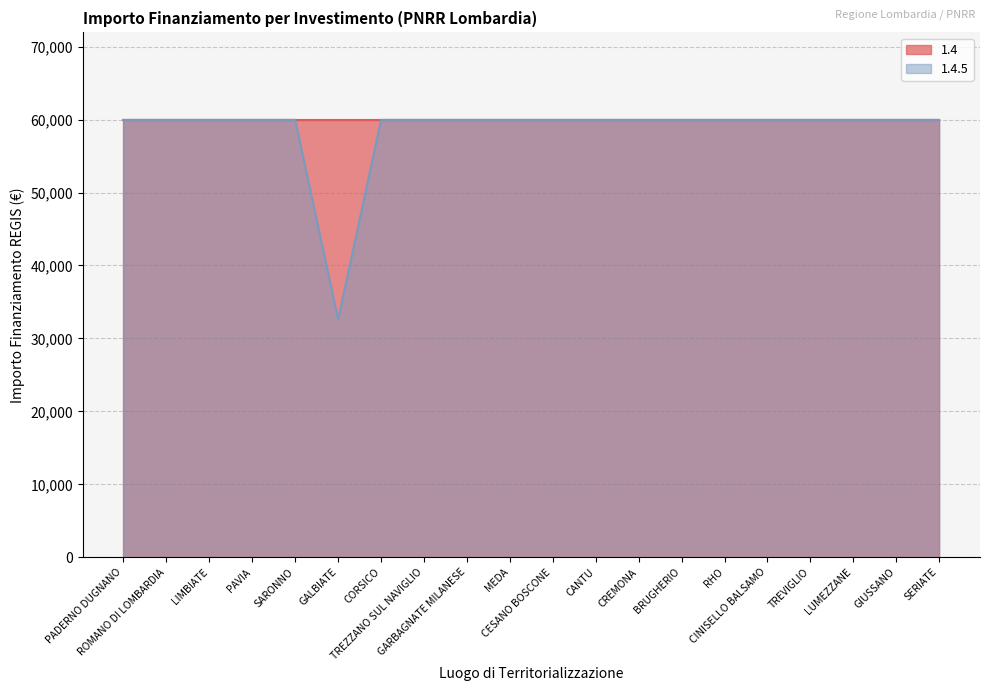

Which category has the lowest value across all series?

GALBIATE